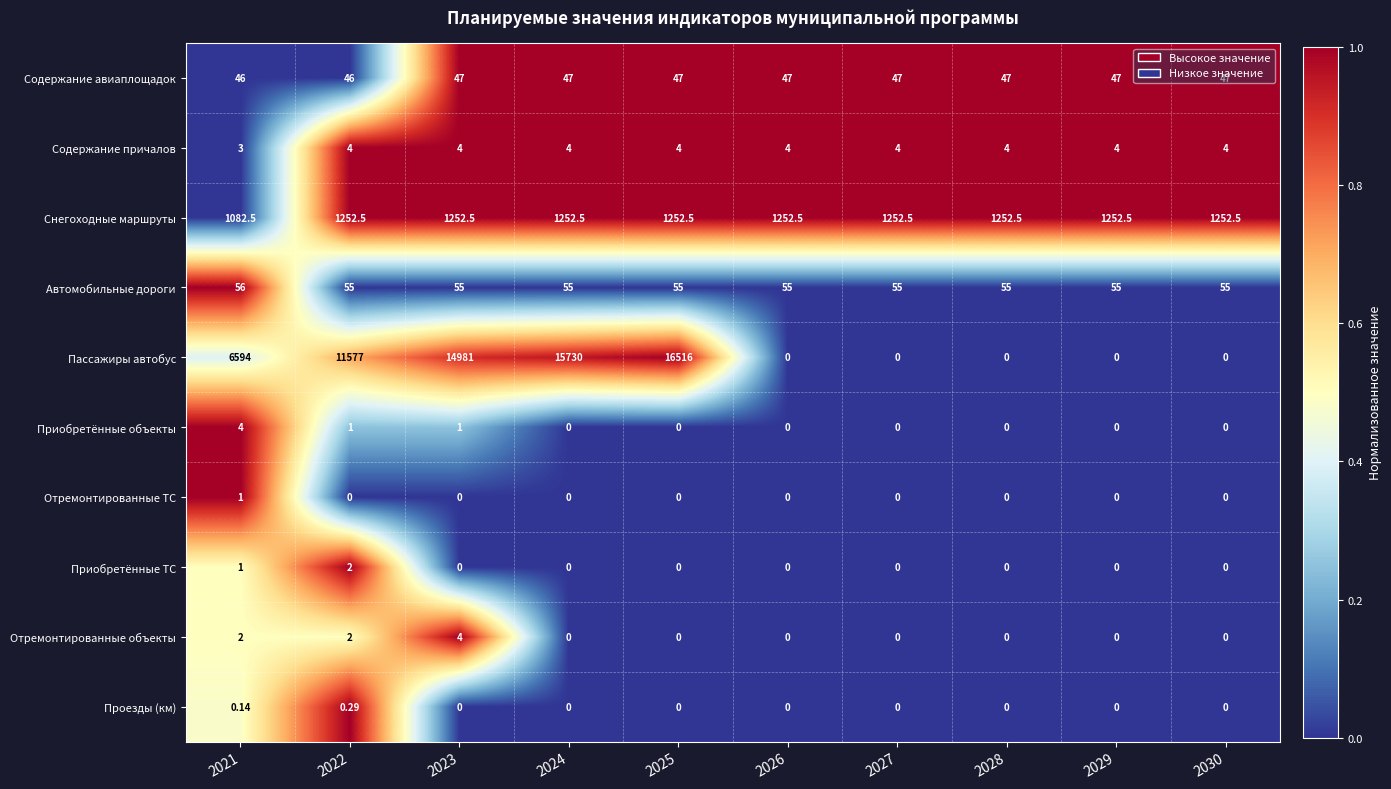

Which series has the widest spread of values?

Пассажиры автобус